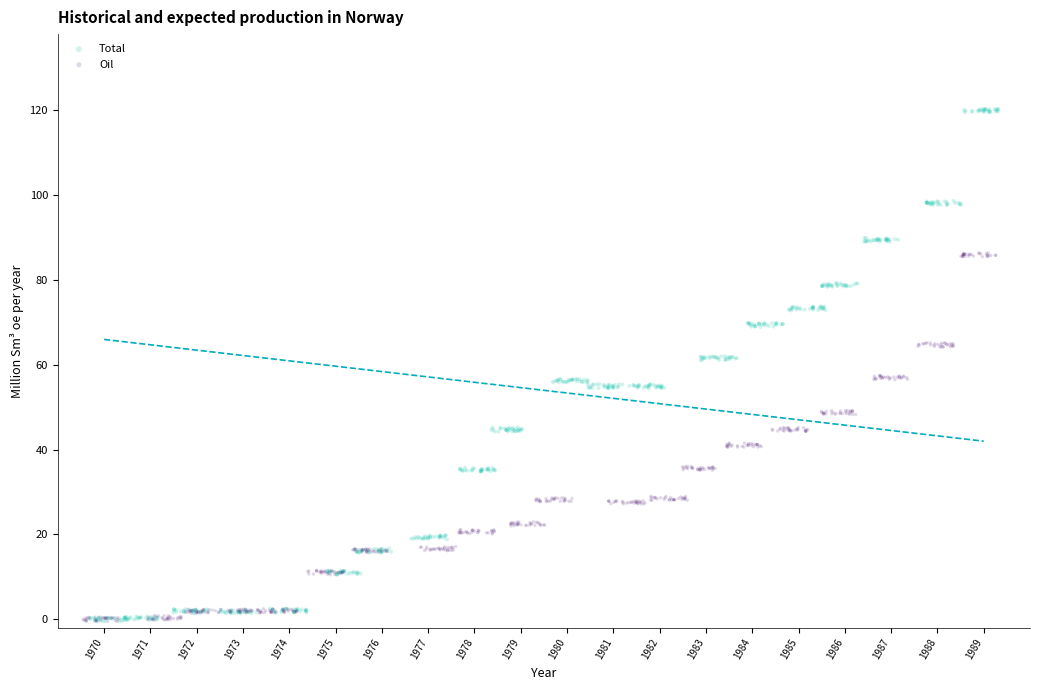

Which series has the largest Y range (max minus min)?

Total